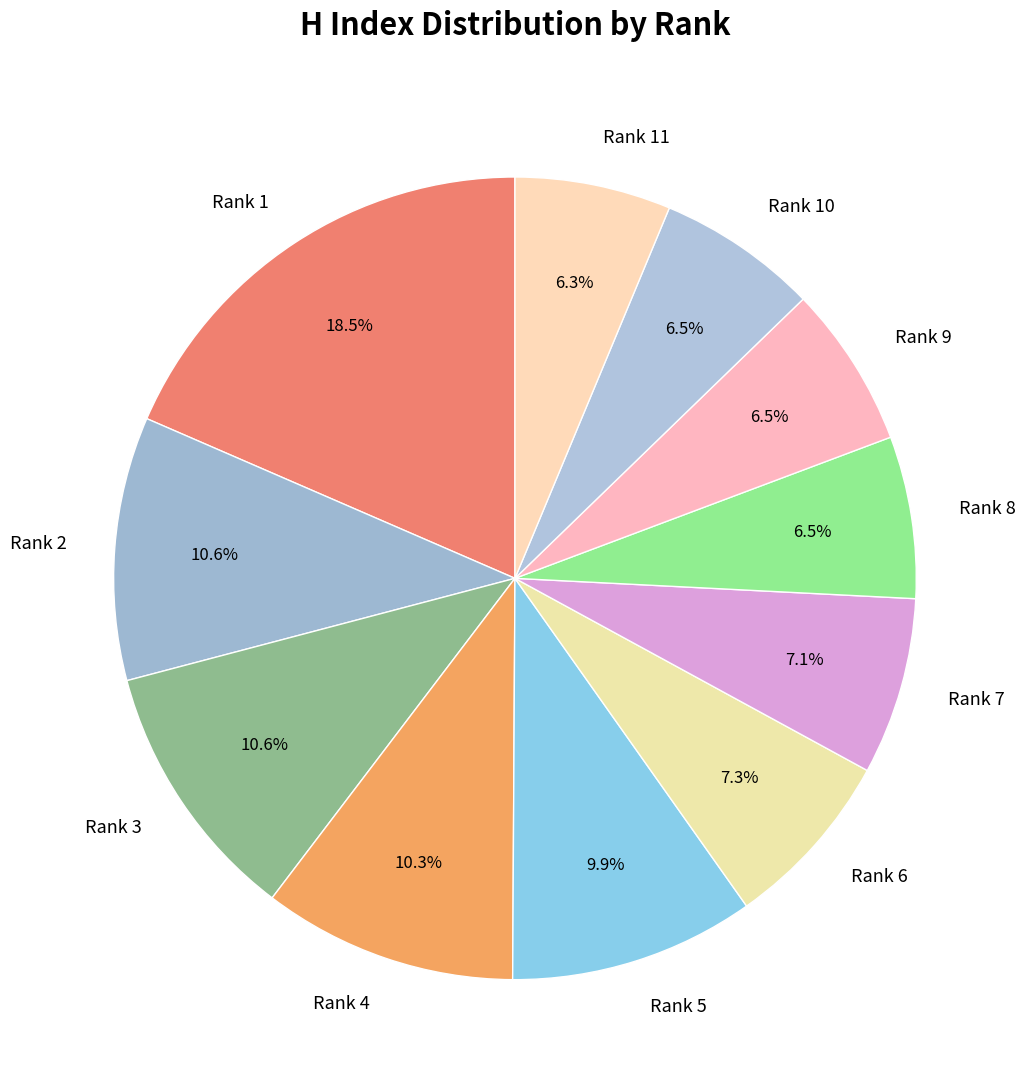

Which slice is the largest?

Rank 1